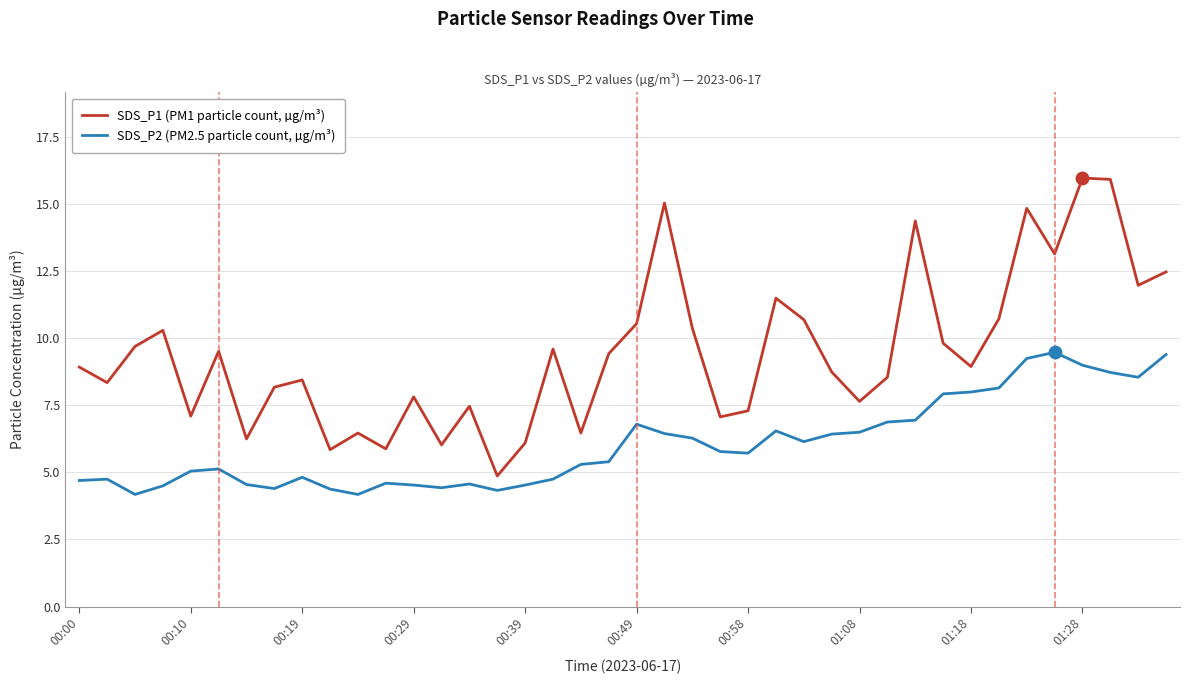

Which series has the largest range (max minus min)?

SDS_P1 (PM1 particle count, µg/m³)